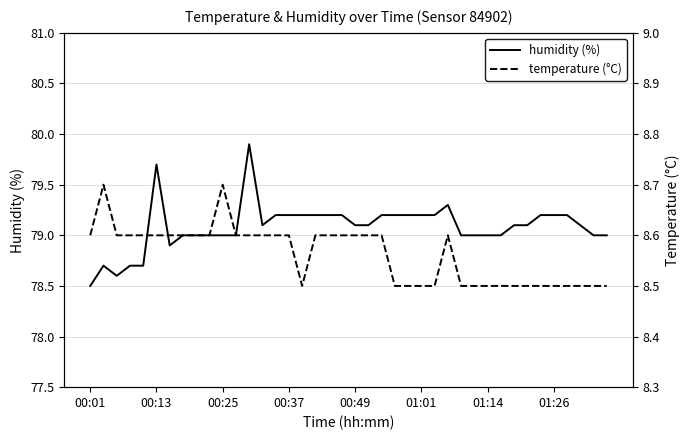

True or false: humidity (%) has a value of 128.4 at 00:49.

False